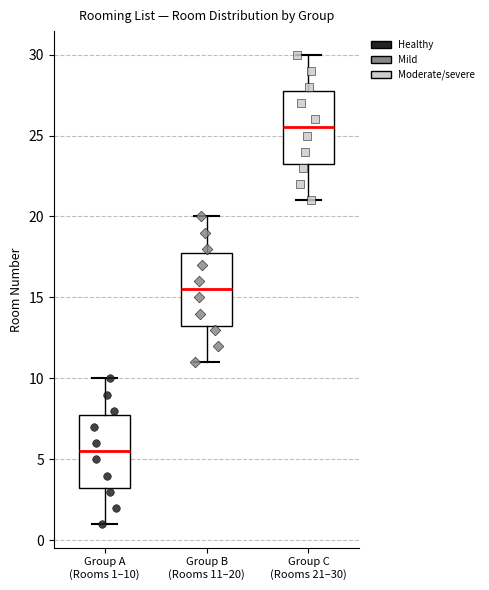

Where is the upper edge of the box for Group C (Rooms 21–30) on the y-axis? The values are not printed on the chart, so give them approximately, as read against the axis.

28.0